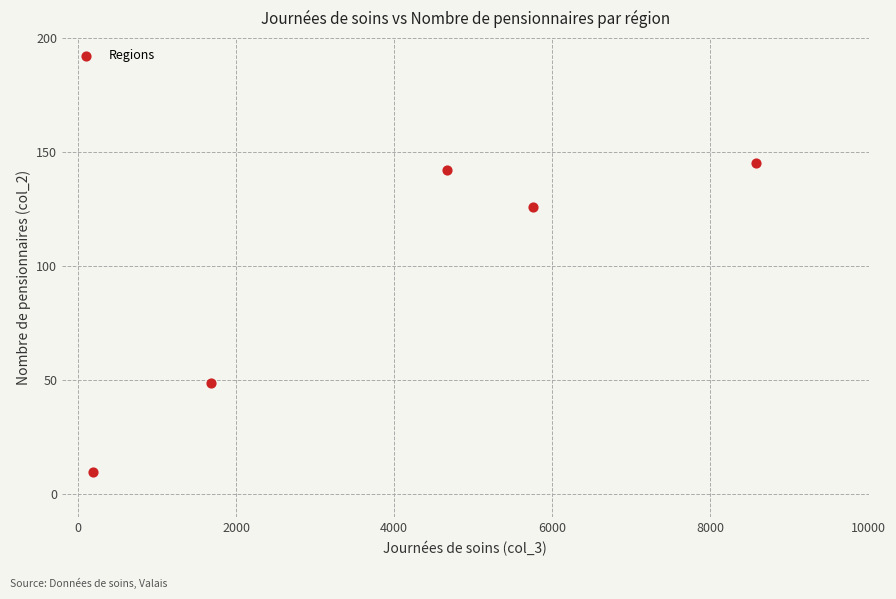

What is the average Y value?

94